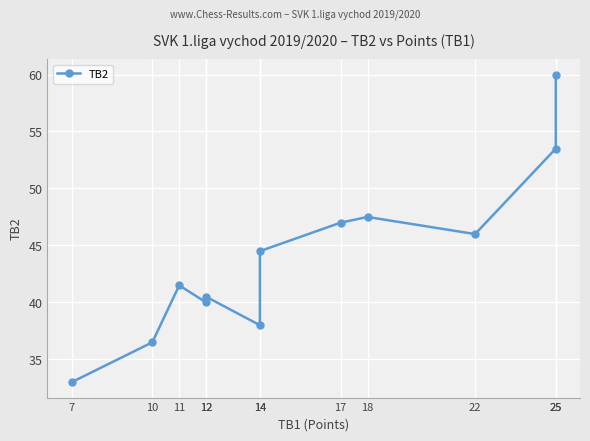

List the labels in order of value, smallest first.

7, 10, 14, 12, 12, 11, 14, 22, 17, 18, 25, 25